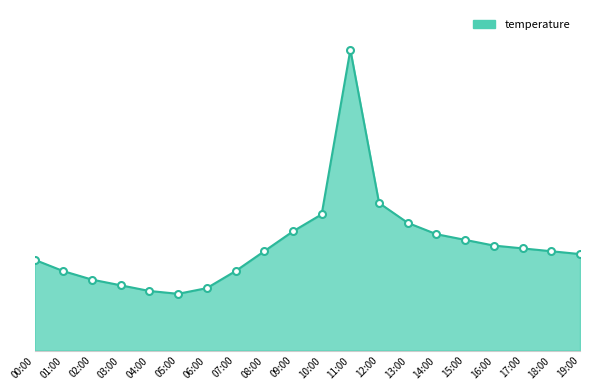

Is it true that the value at 18:00 is 8.5?

True